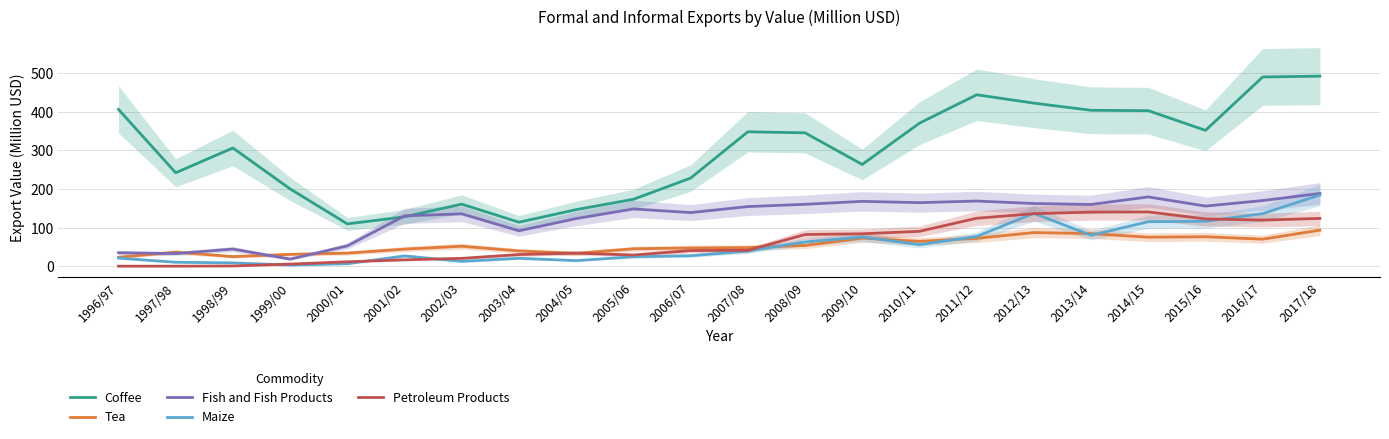

Reading right to left, extract all data points from this chart.

Coffee: 492.7	490.6	352.1	403.2	404.2	422.7	444.4	370.7	263.8	345.8	348.4	228.4	173.4	146.6	114.0	160.9	128.0	109.7	200.4	306.5	242.2	406.4
Tea: 93.4	70.1	76.3	75.1	84.5	87.1	72.3	64.4	72.7	53.8	48.2	47.3	45.0	33.3	39.5	51.8	44.3	33.9	30.7	24.9	36.5	23.1
Fish and Fish Products: 188.6	170.2	155.9	179.6	160.1	162.4	168.9	164.7	168.1	160.4	154.5	139.0	148.4	123.5	91.8	135.7	130.5	52.6	18.4	44.4	32.8	34.9
Maize: 184.6	136.2	116.4	115.3	80.2	137.1	77.0	56.0	75.6	62.8	39.2	27.1	24.5	14.4	20.5	12.4	26.7	6.3	2.9	8.6	10.2	21.0
Petroleum Products: 123.9	119.5	122.5	140.7	140.2	136.2	124.3	90.3	84.0	82.1	41.1	40.6	28.9	34.0	30.2	20.3	16.5	11.4	5.5	0.6	0.0	0.0